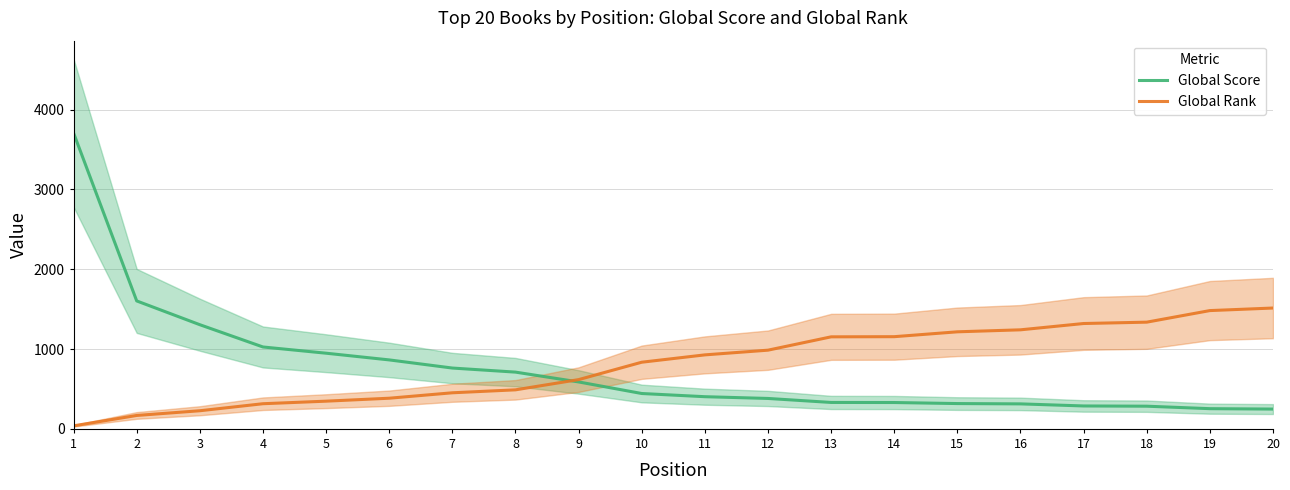

What is the value of the Global Score point at the 3rd from the left?

1305